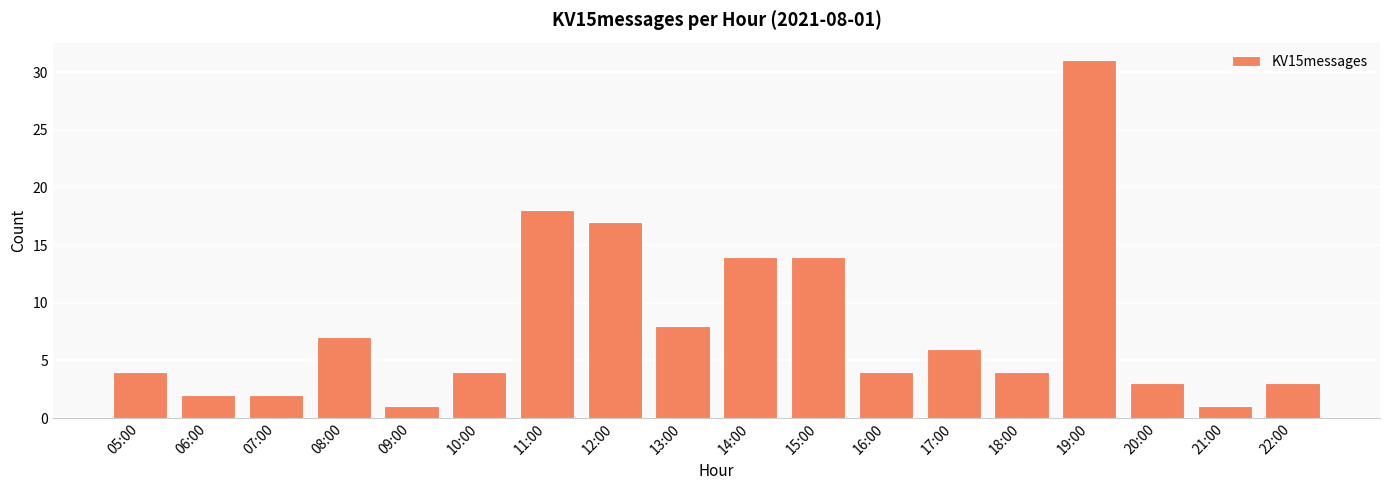

How many bars are there in total?

18